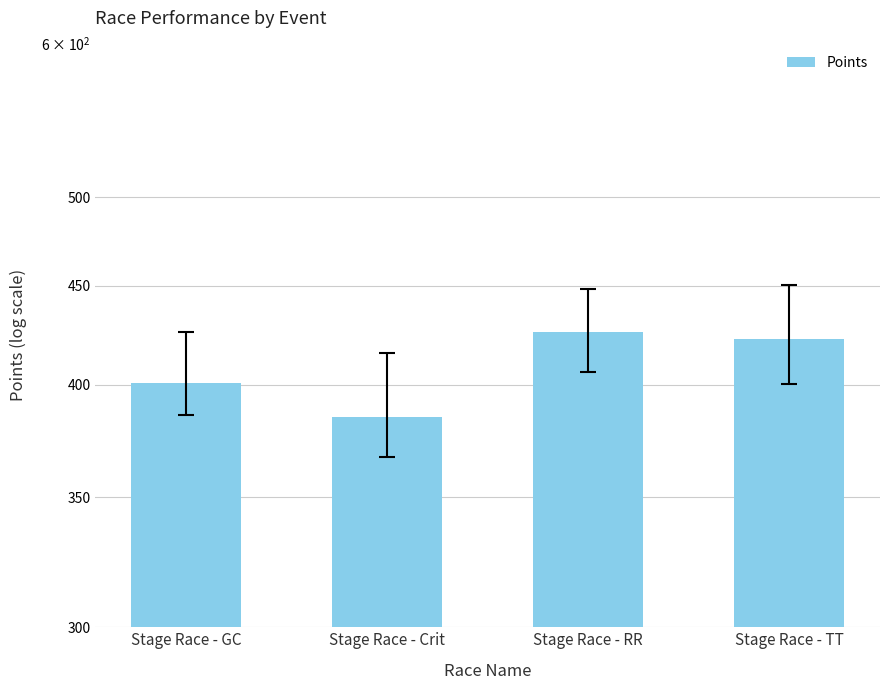

The chart shows a value of 581.7 at Stage Race - Crit. True or false?

False